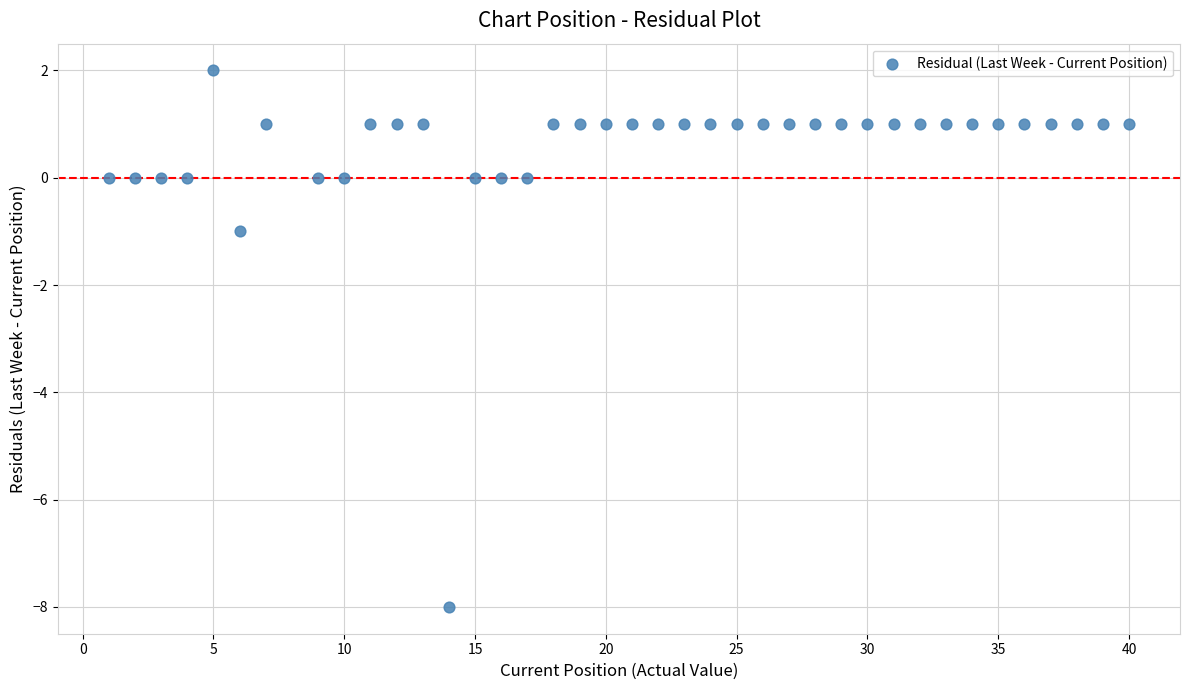

What is the range of X values (max minus min)?

39